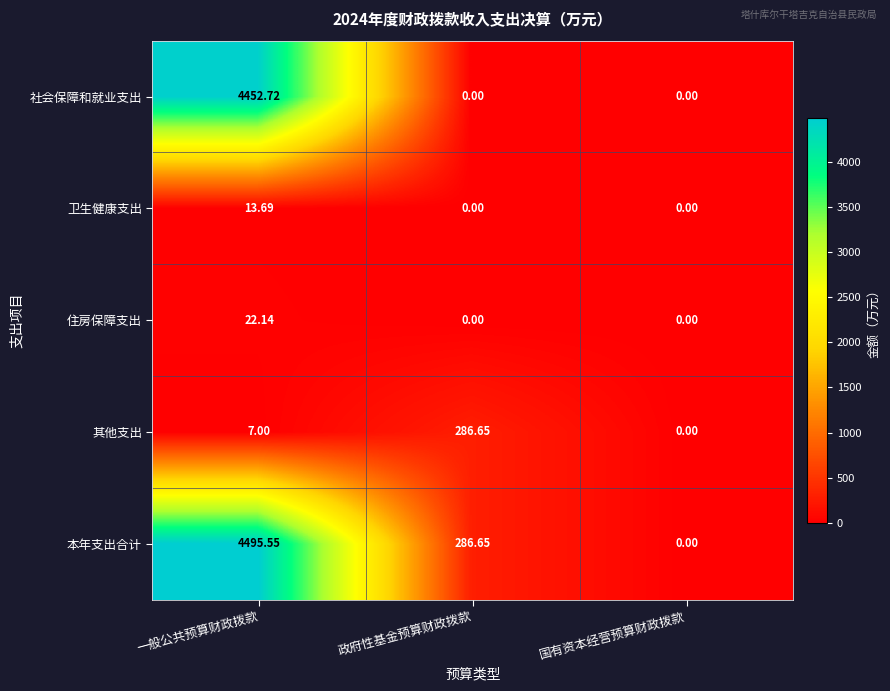

Which series changed the most between 一般公共预算财政拨款 and 国有资本经营预算财政拨款?

本年支出合计